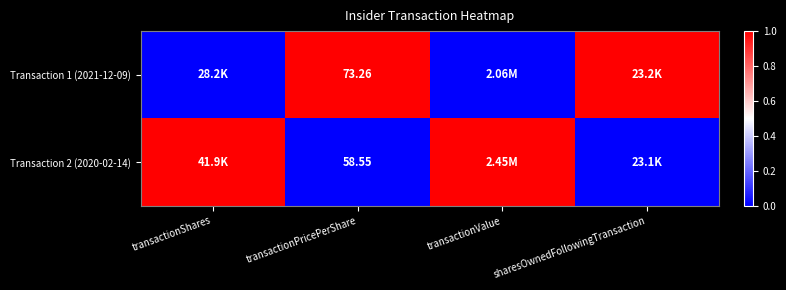

Is the value of Transaction 2 (2020-02-14) at transactionPricePerShare greater than the value of Transaction 1 (2021-12-09) at transactionPricePerShare?

No